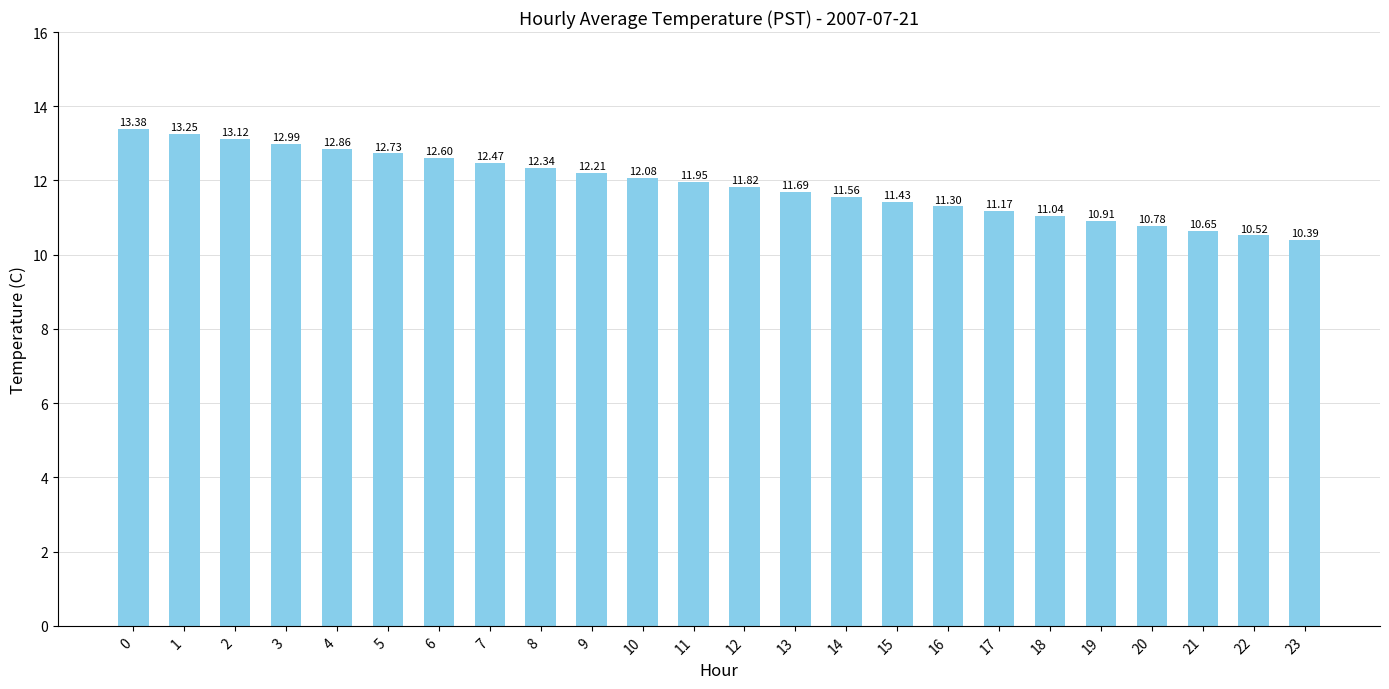

The chart shows a value of 3.0 at 17. True or false?

False